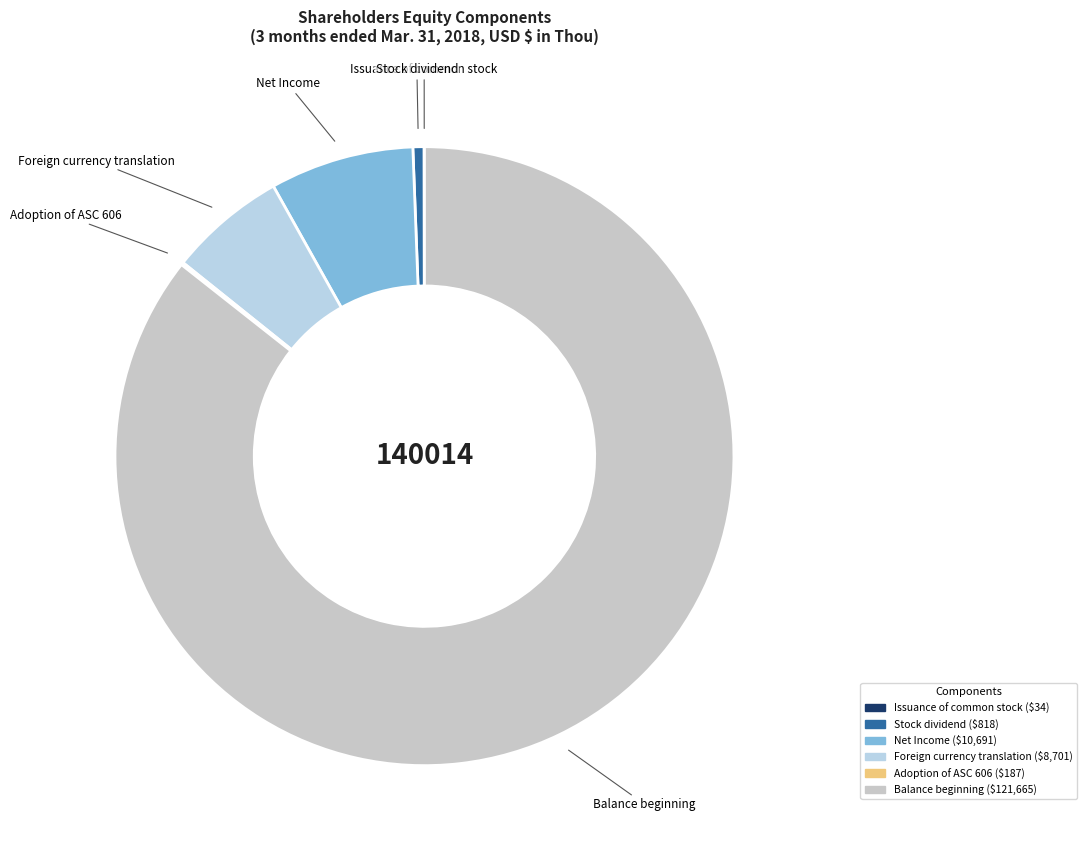

What is the ratio of the value at Foreign currency translation to the value at Net Income?

0.8